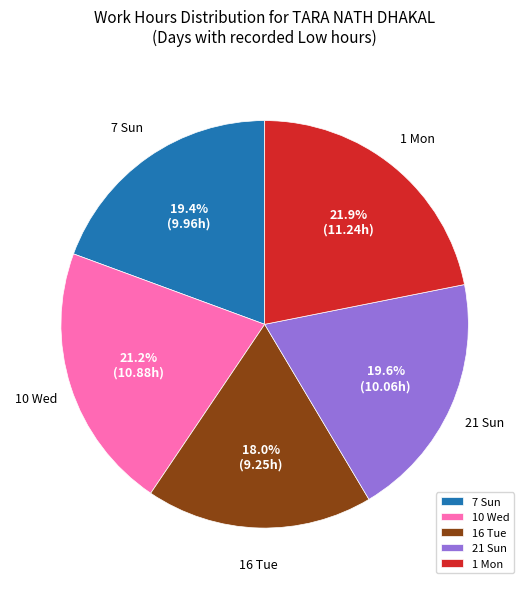

To the nearest percent, what is the average slice percentage?

20%